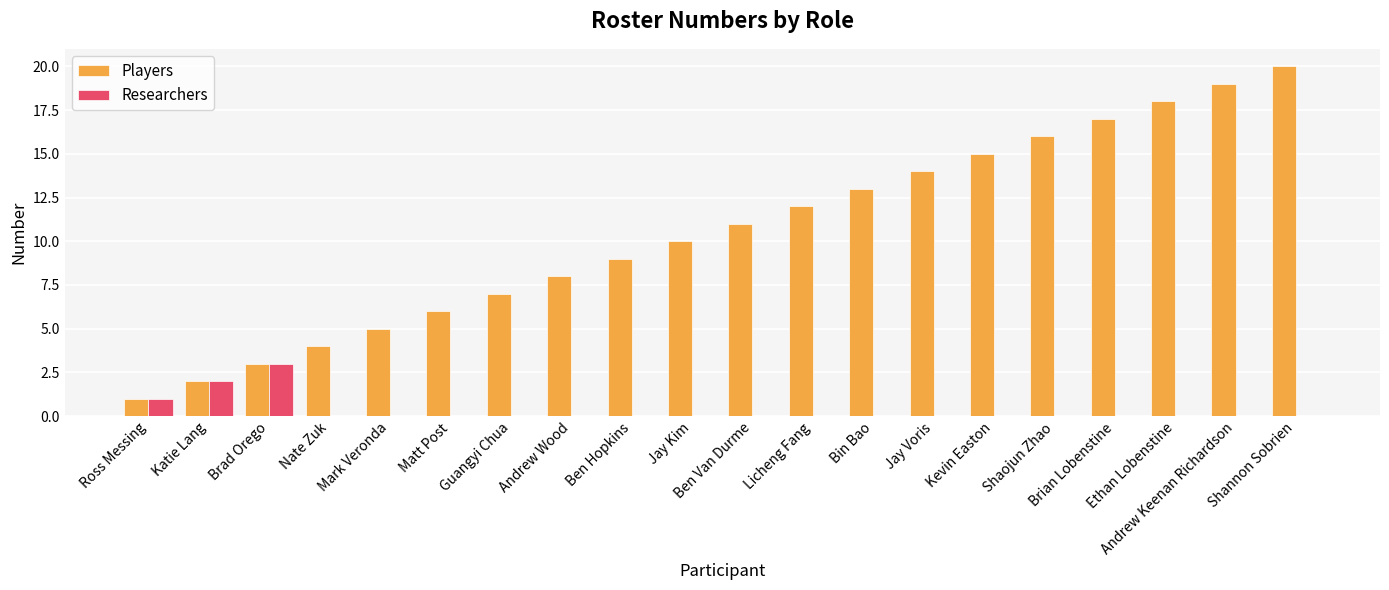

How many groups of bars are there?

20